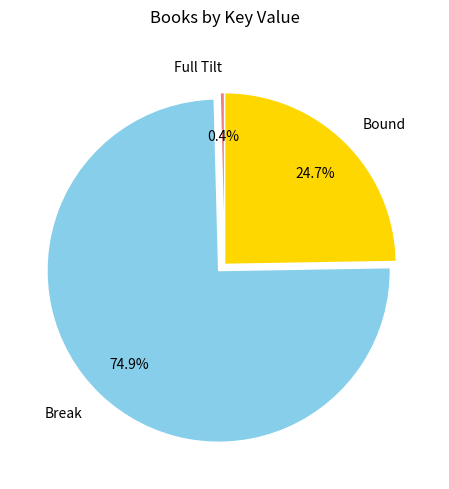

Which slice is the largest?

Break